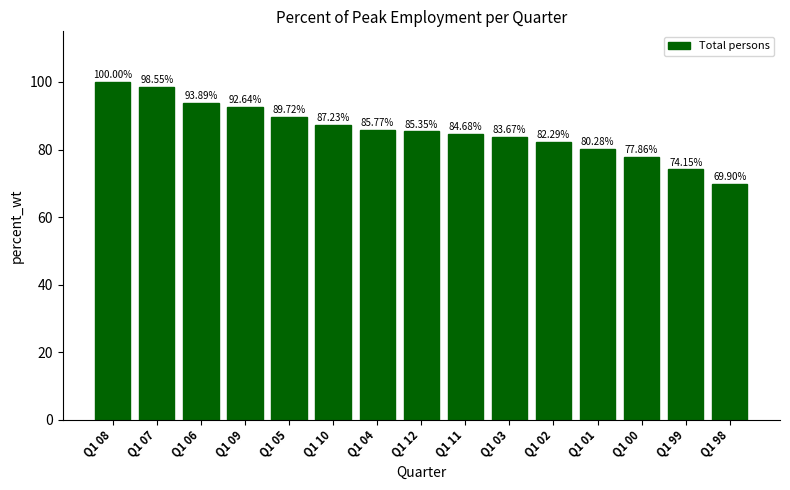

What is the difference between the maximum and minimum values?

30.1